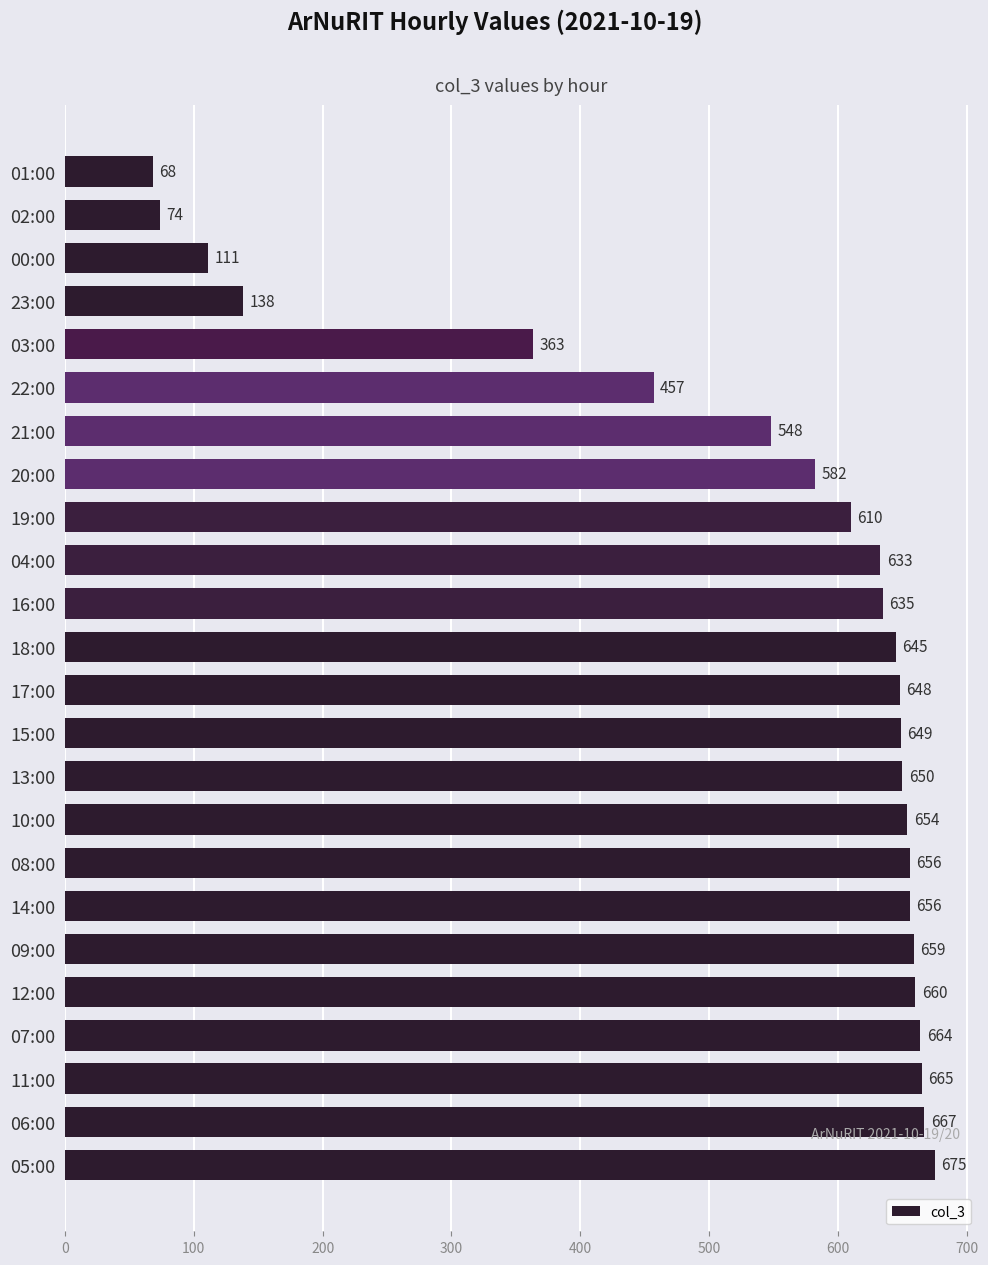

Which category has the highest value across all series?

05:00